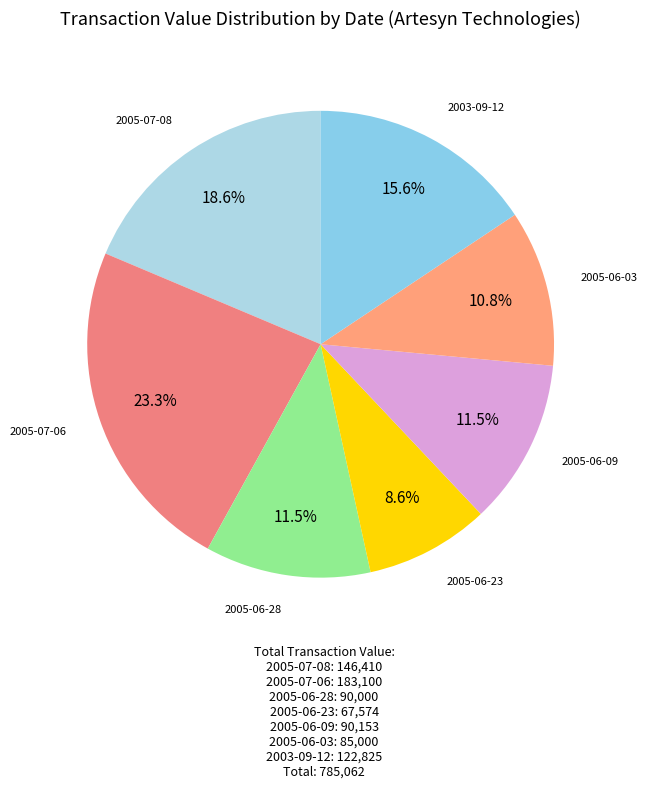

How many slices are in this pie chart?

7